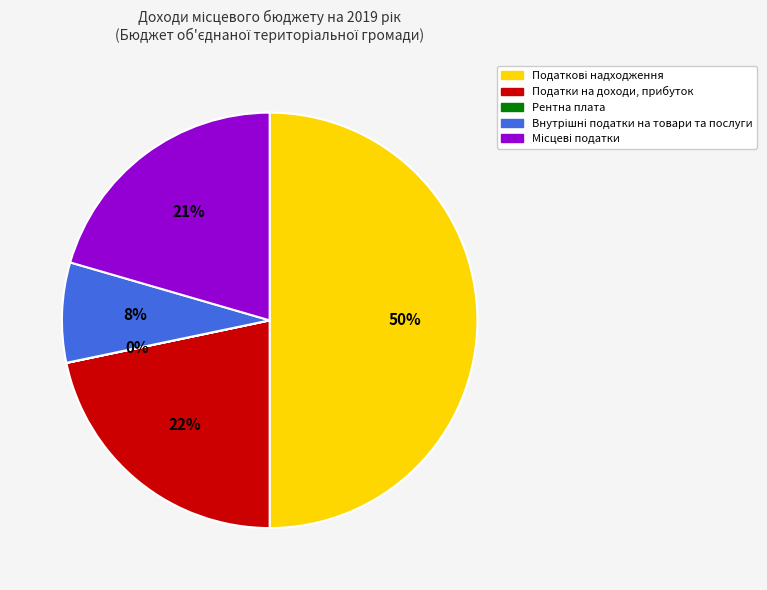

What percentage is the Податки на доходи, прибуток slice, to the nearest percent?

22%